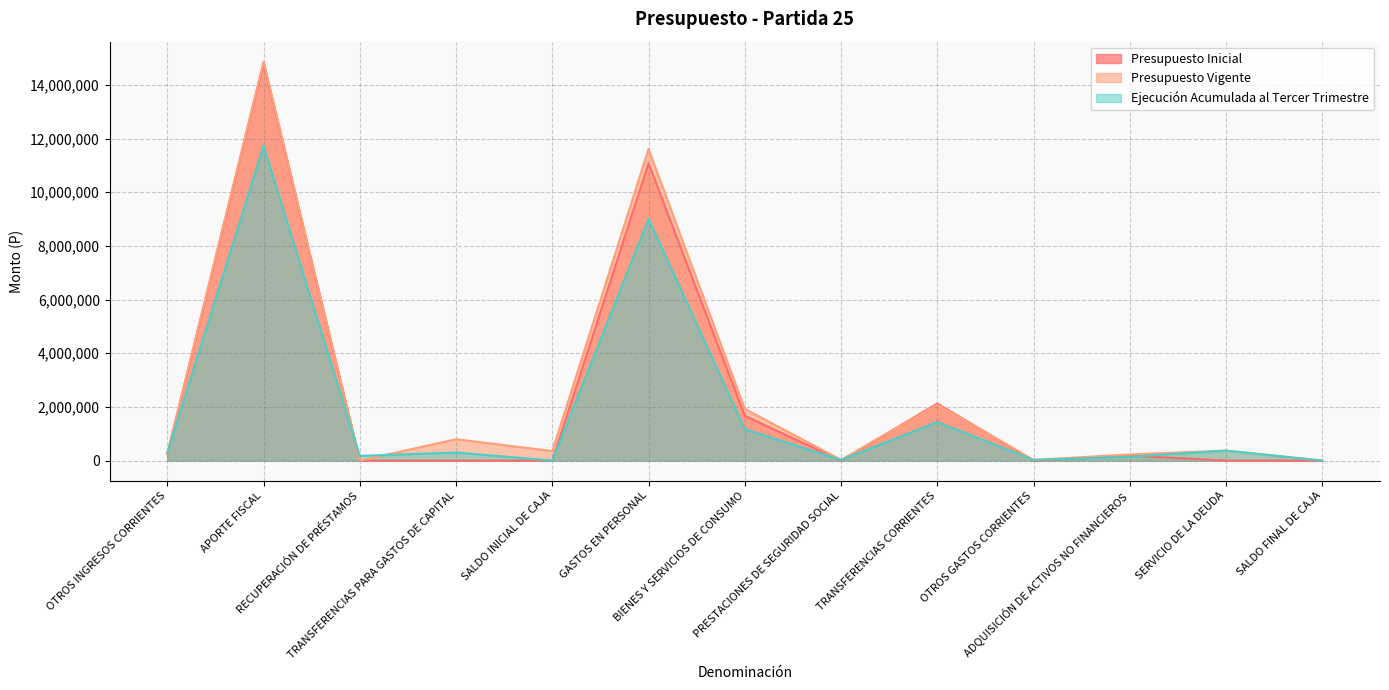

How many values in the Presupuesto Inicial series are below 1000?

5